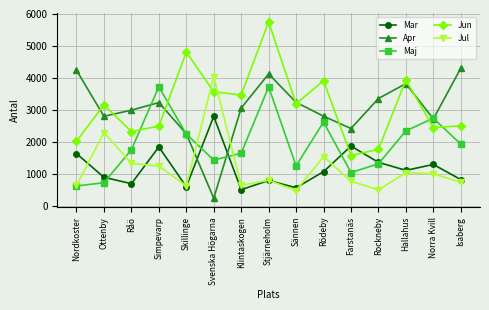

What is the approximate value of Jun at Hallahus?

3932